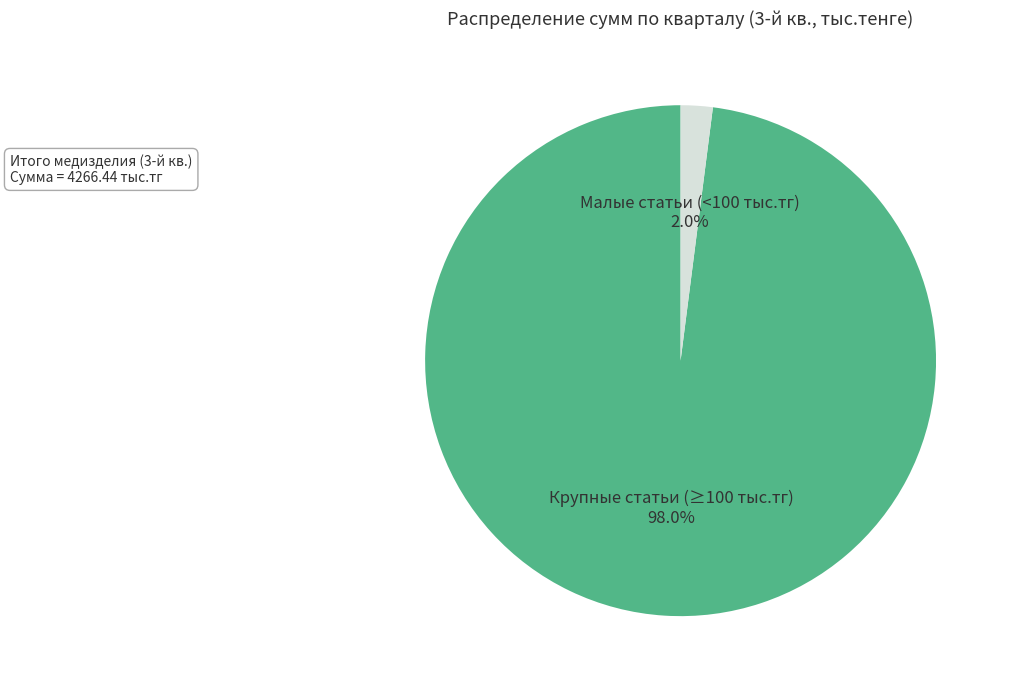

Rank the categories by value from highest to lowest.

Крупные статьи (≥100 тыс.тг), Малые статьи (<100 тыс.тг)